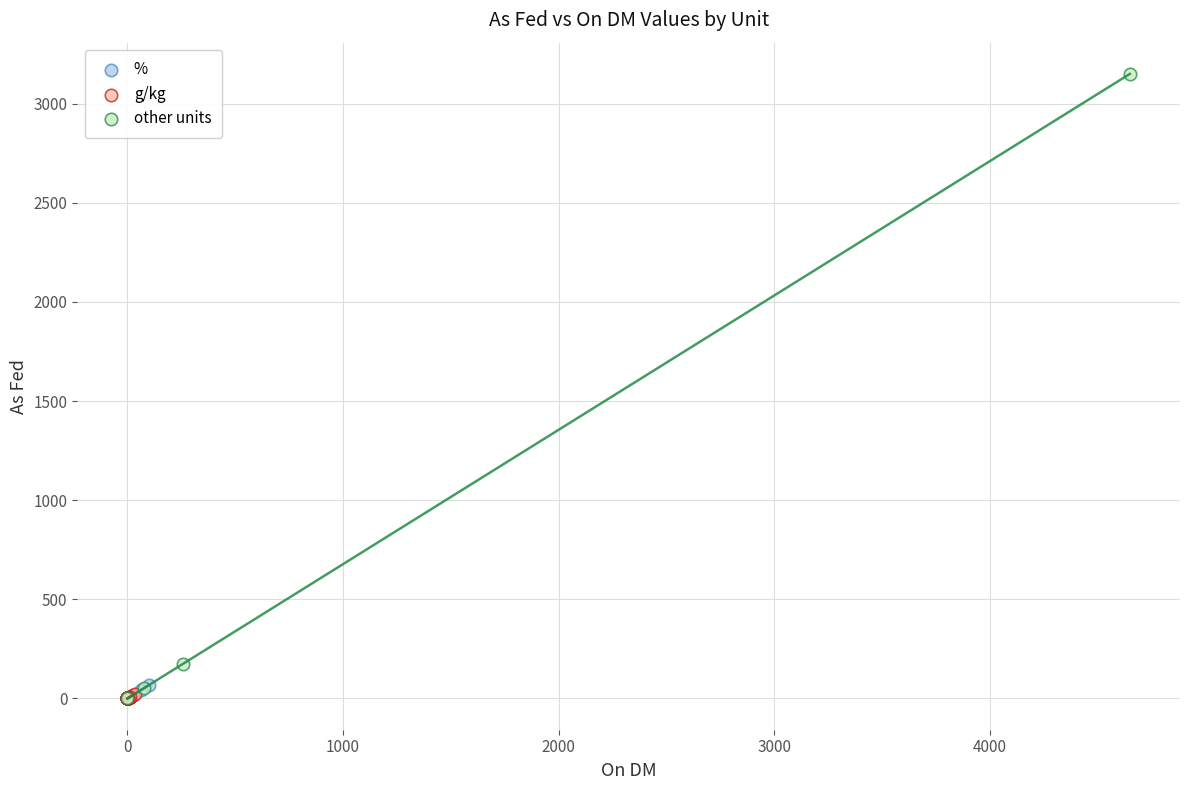

Which series has the largest Y range (max minus min)?

other units